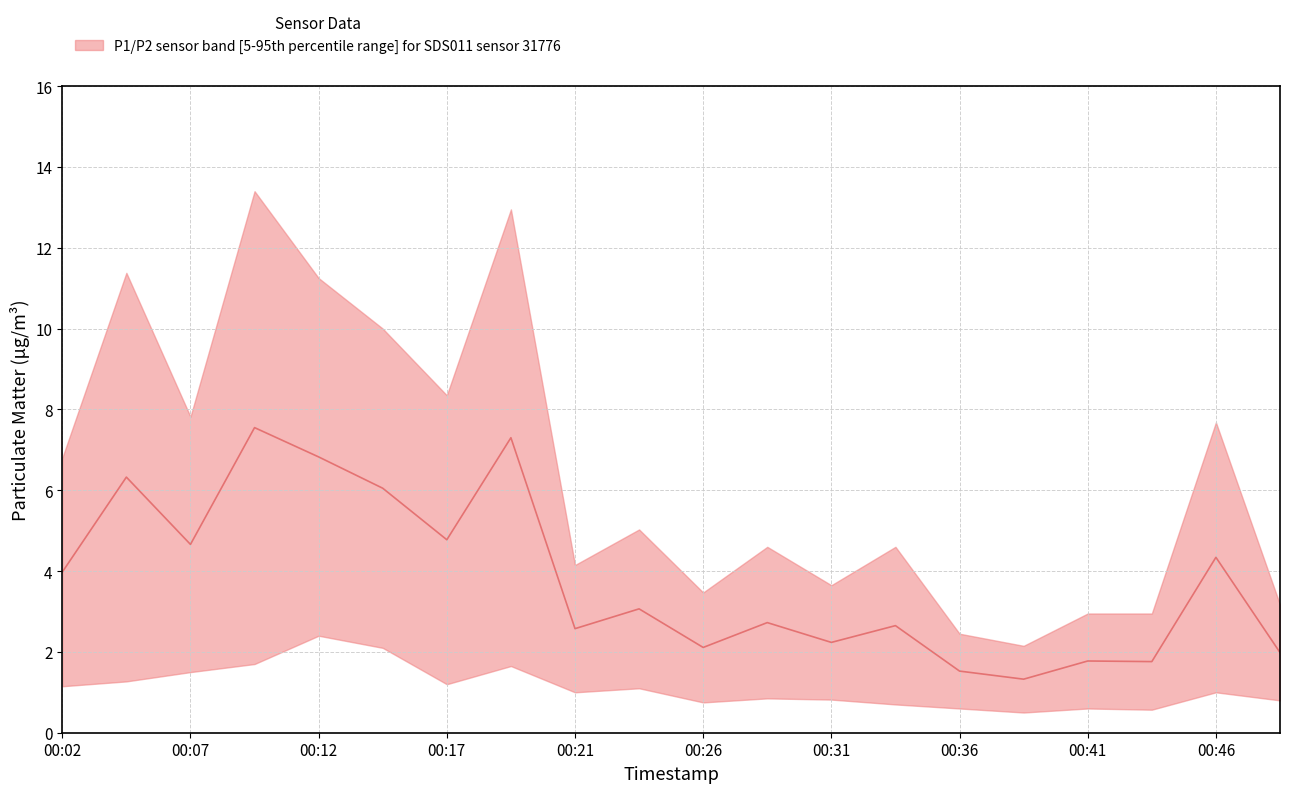

Reading left to right, list all the values displayed in this chart.

00:02=4.0	00:04=6.3	00:07=4.7	00:09=7.5	00:12=6.8	00:14=6.0	00:17=4.8	00:19=7.3	00:21=2.6	00:24=3.1	00:26=2.1	00:29=2.7	00:31=2.2	00:34=2.6	00:36=1.5	00:39=1.3	00:41=1.8	00:43=1.8	00:46=4.3	00:48=2.0